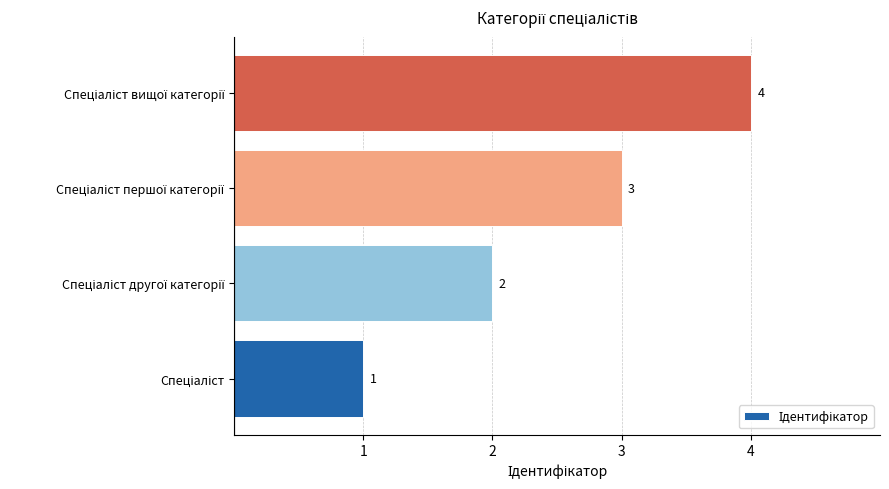

What is the maximum value shown in the chart?

4